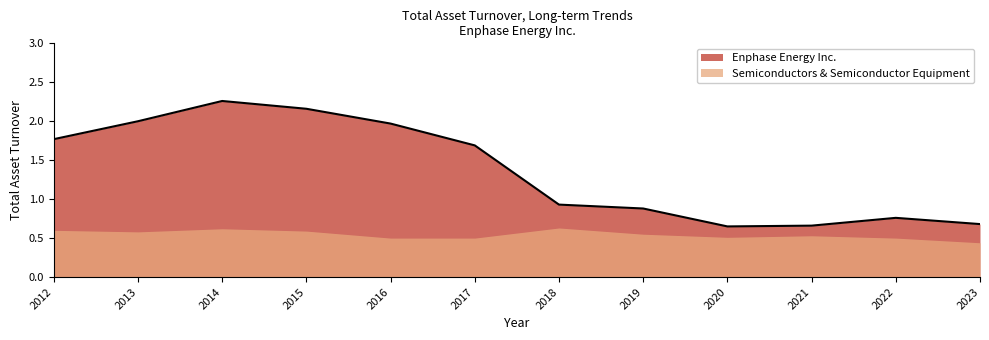

How many interior local valleys (lower than both neighbors) does the data have?

1